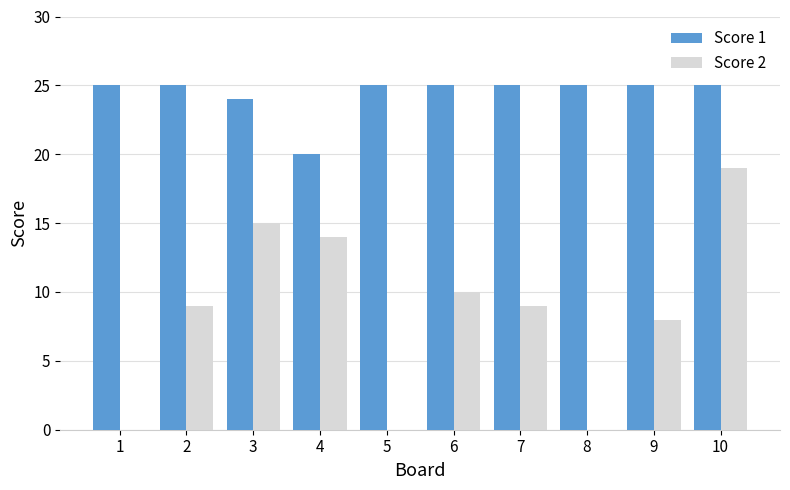

Reading left to right, list all the values displayed in this chart.

Score 1: 25	25	24	20	25	25	25	25	25	25
Score 2: 0	9	15	14	0	10	9	0	8	19